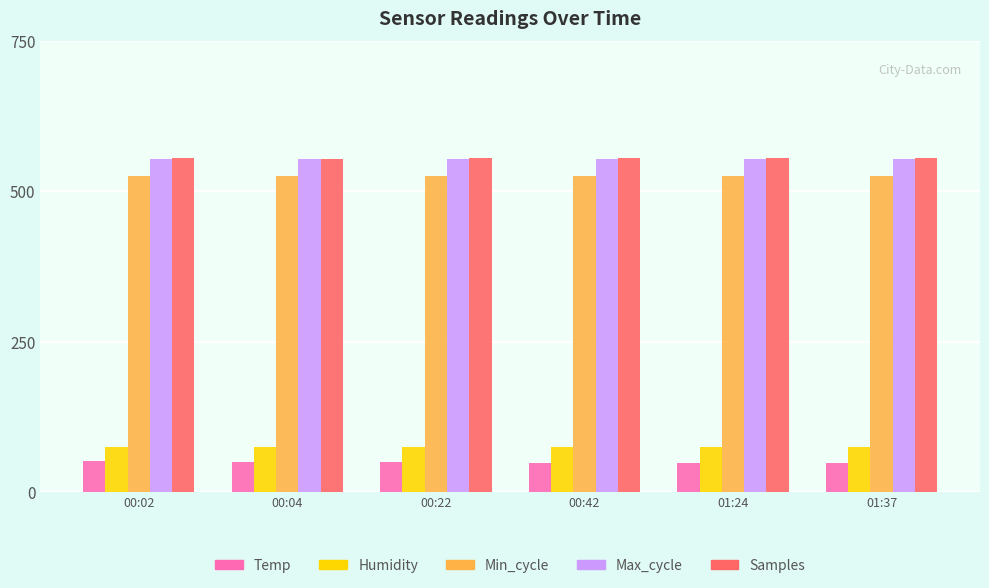

What is the average value of the Max_cycle series?

553.8